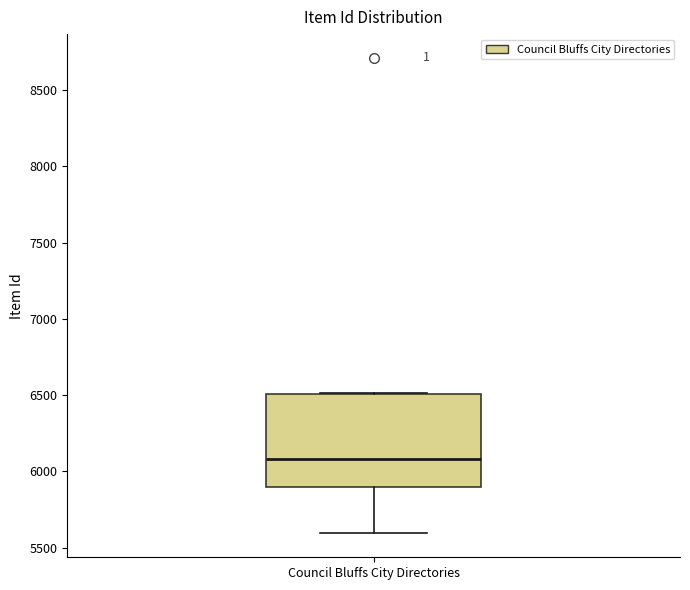

Where is the upper edge of the box for Council Bluffs City Directories on the y-axis? The values are not printed on the chart, so give them approximately, as read against the axis.

6500